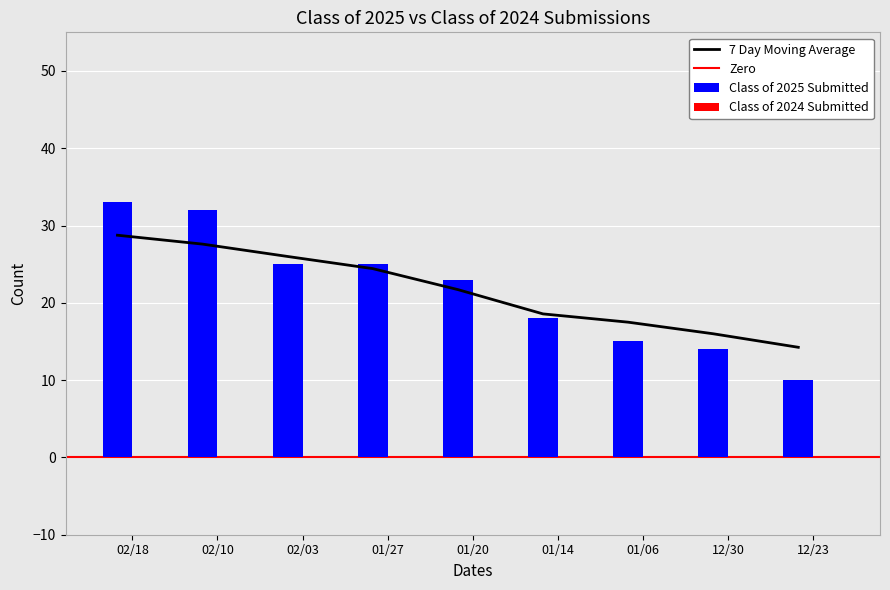

What is the difference between the highest and lowest values at 02/03?

1.0